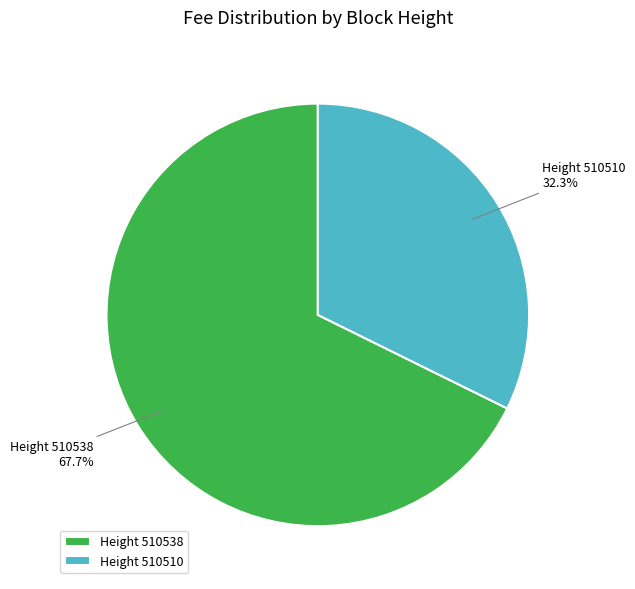

Do Height 510538 and Height 510510 together represent more than half of the pie?

Yes